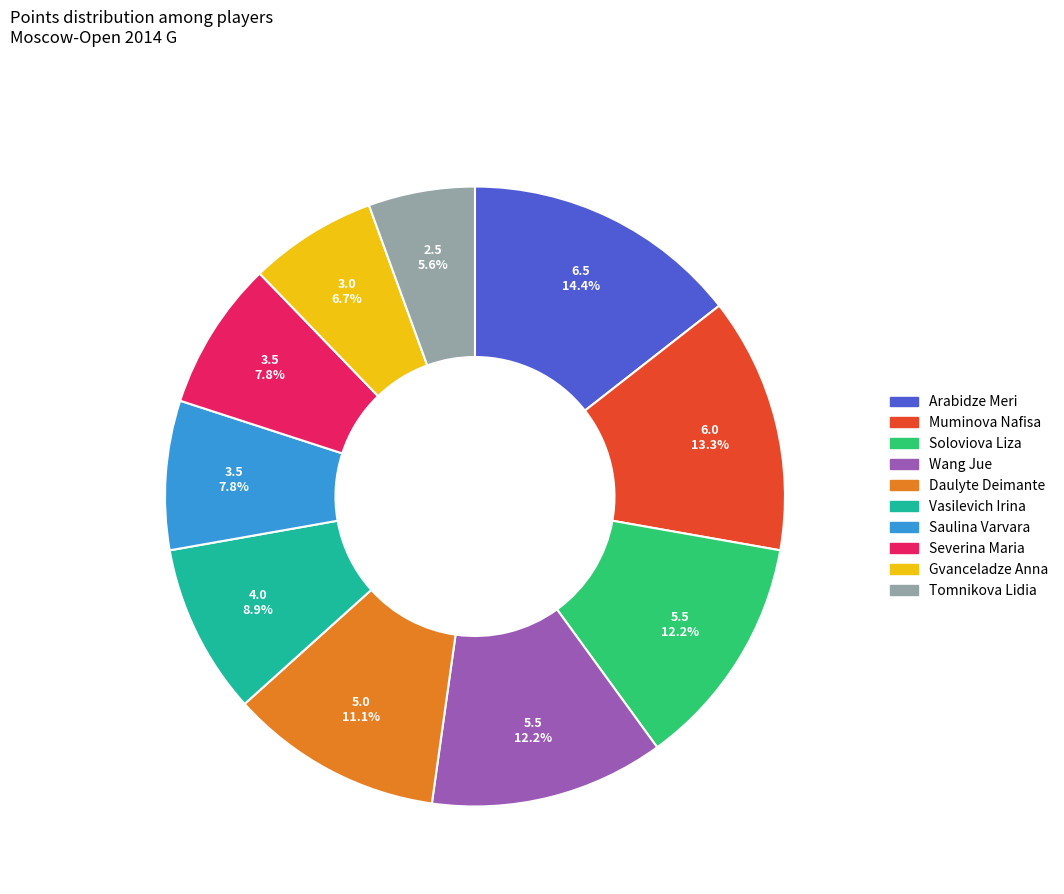

Combined, what portion of the pie is Vasilevich Irina and Saulina Varvara?

16.7%